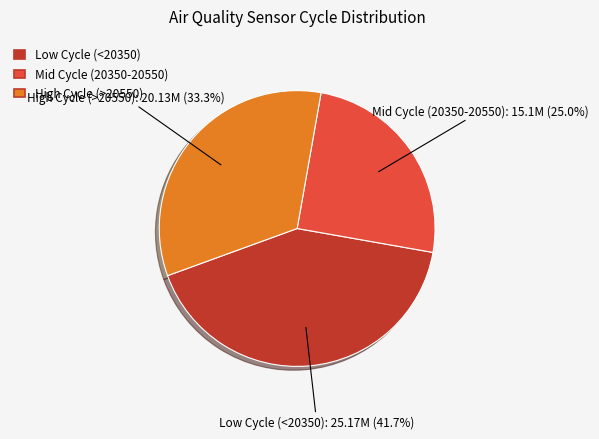

Is there a majority slice in this chart?

No